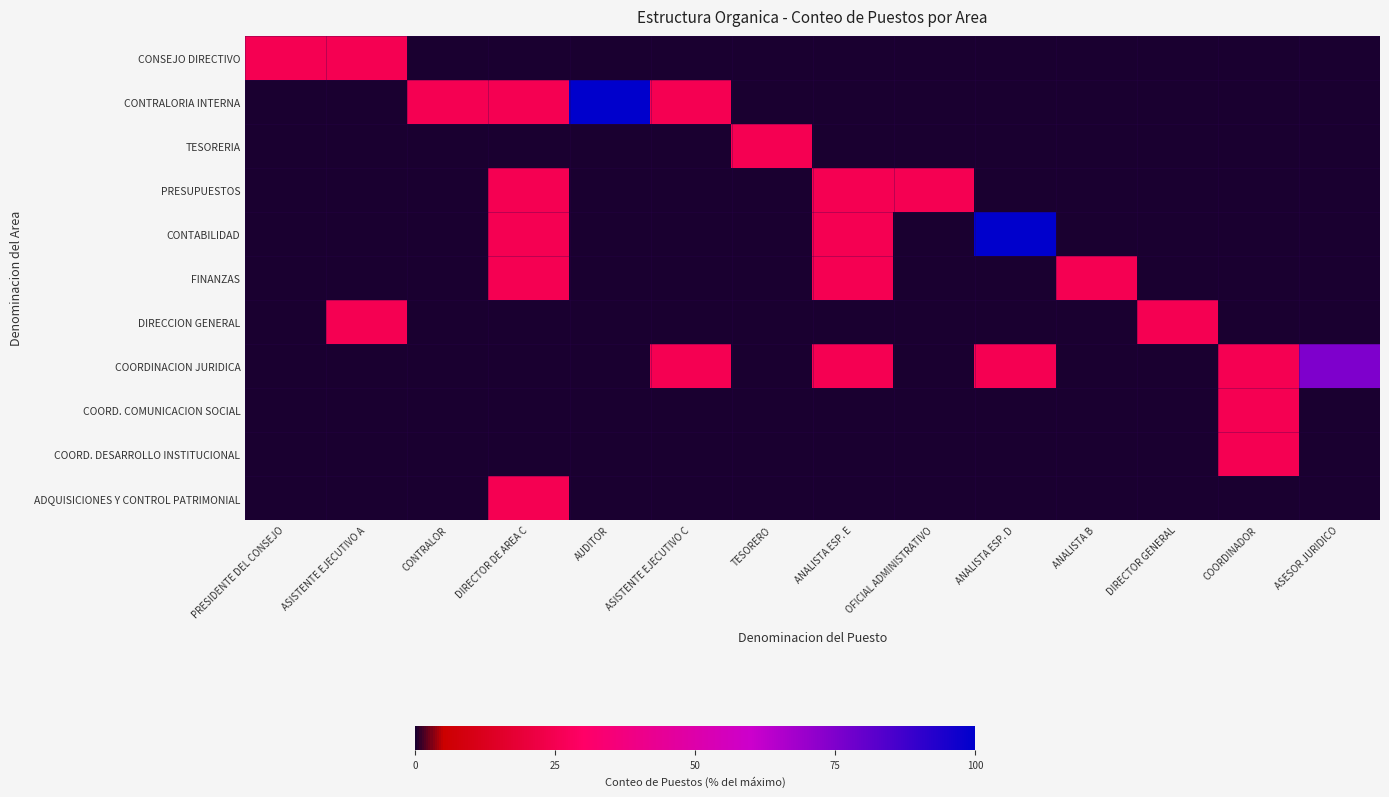

Reading left to right, transcribe all the data shown in this chart.

CONSEJO DIRECTIVO: PRESIDENTE DEL CONSEJO=25	ASISTENTE EJECUTIVO A=25	CONTRALOR=0	DIRECTOR DE AREA C=0	AUDITOR=0	ASISTENTE EJECUTIVO C=0	TESORERO=0	ANALISTA ESP. E=0	OFICIAL ADMINISTRATIVO=0	ANALISTA ESP. D=0	ANALISTA B=0	DIRECTOR GENERAL=0	COORDINADOR=0	ASESOR JURIDICO=0
CONTRALORIA INTERNA: PRESIDENTE DEL CONSEJO=0	ASISTENTE EJECUTIVO A=0	CONTRALOR=25	DIRECTOR DE AREA C=25	AUDITOR=100	ASISTENTE EJECUTIVO C=25	TESORERO=0	ANALISTA ESP. E=0	OFICIAL ADMINISTRATIVO=0	ANALISTA ESP. D=0	ANALISTA B=0	DIRECTOR GENERAL=0	COORDINADOR=0	ASESOR JURIDICO=0
TESORERIA: PRESIDENTE DEL CONSEJO=0	ASISTENTE EJECUTIVO A=0	CONTRALOR=0	DIRECTOR DE AREA C=0	AUDITOR=0	ASISTENTE EJECUTIVO C=0	TESORERO=25	ANALISTA ESP. E=0	OFICIAL ADMINISTRATIVO=0	ANALISTA ESP. D=0	ANALISTA B=0	DIRECTOR GENERAL=0	COORDINADOR=0	ASESOR JURIDICO=0
PRESUPUESTOS: PRESIDENTE DEL CONSEJO=0	ASISTENTE EJECUTIVO A=0	CONTRALOR=0	DIRECTOR DE AREA C=25	AUDITOR=0	ASISTENTE EJECUTIVO C=0	TESORERO=0	ANALISTA ESP. E=25	OFICIAL ADMINISTRATIVO=25	ANALISTA ESP. D=0	ANALISTA B=0	DIRECTOR GENERAL=0	COORDINADOR=0	ASESOR JURIDICO=0
CONTABILIDAD: PRESIDENTE DEL CONSEJO=0	ASISTENTE EJECUTIVO A=0	CONTRALOR=0	DIRECTOR DE AREA C=25	AUDITOR=0	ASISTENTE EJECUTIVO C=0	TESORERO=0	ANALISTA ESP. E=25	OFICIAL ADMINISTRATIVO=0	ANALISTA ESP. D=100	ANALISTA B=0	DIRECTOR GENERAL=0	COORDINADOR=0	ASESOR JURIDICO=0
FINANZAS: PRESIDENTE DEL CONSEJO=0	ASISTENTE EJECUTIVO A=0	CONTRALOR=0	DIRECTOR DE AREA C=25	AUDITOR=0	ASISTENTE EJECUTIVO C=0	TESORERO=0	ANALISTA ESP. E=25	OFICIAL ADMINISTRATIVO=0	ANALISTA ESP. D=0	ANALISTA B=25	DIRECTOR GENERAL=0	COORDINADOR=0	ASESOR JURIDICO=0
DIRECCION GENERAL: PRESIDENTE DEL CONSEJO=0	ASISTENTE EJECUTIVO A=25	CONTRALOR=0	DIRECTOR DE AREA C=0	AUDITOR=0	ASISTENTE EJECUTIVO C=0	TESORERO=0	ANALISTA ESP. E=0	OFICIAL ADMINISTRATIVO=0	ANALISTA ESP. D=0	ANALISTA B=0	DIRECTOR GENERAL=25	COORDINADOR=0	ASESOR JURIDICO=0
COORDINACION JURIDICA: PRESIDENTE DEL CONSEJO=0	ASISTENTE EJECUTIVO A=0	CONTRALOR=0	DIRECTOR DE AREA C=0	AUDITOR=0	ASISTENTE EJECUTIVO C=25	TESORERO=0	ANALISTA ESP. E=25	OFICIAL ADMINISTRATIVO=0	ANALISTA ESP. D=25	ANALISTA B=0	DIRECTOR GENERAL=0	COORDINADOR=25	ASESOR JURIDICO=75
COORD. COMUNICACION SOCIAL: PRESIDENTE DEL CONSEJO=0	ASISTENTE EJECUTIVO A=0	CONTRALOR=0	DIRECTOR DE AREA C=0	AUDITOR=0	ASISTENTE EJECUTIVO C=0	TESORERO=0	ANALISTA ESP. E=0	OFICIAL ADMINISTRATIVO=0	ANALISTA ESP. D=0	ANALISTA B=0	DIRECTOR GENERAL=0	COORDINADOR=25	ASESOR JURIDICO=0
COORD. DESARROLLO INSTITUCIONAL: PRESIDENTE DEL CONSEJO=0	ASISTENTE EJECUTIVO A=0	CONTRALOR=0	DIRECTOR DE AREA C=0	AUDITOR=0	ASISTENTE EJECUTIVO C=0	TESORERO=0	ANALISTA ESP. E=0	OFICIAL ADMINISTRATIVO=0	ANALISTA ESP. D=0	ANALISTA B=0	DIRECTOR GENERAL=0	COORDINADOR=25	ASESOR JURIDICO=0
ADQUISICIONES Y CONTROL PATRIMONIAL: PRESIDENTE DEL CONSEJO=0	ASISTENTE EJECUTIVO A=0	CONTRALOR=0	DIRECTOR DE AREA C=25	AUDITOR=0	ASISTENTE EJECUTIVO C=0	TESORERO=0	ANALISTA ESP. E=0	OFICIAL ADMINISTRATIVO=0	ANALISTA ESP. D=0	ANALISTA B=0	DIRECTOR GENERAL=0	COORDINADOR=0	ASESOR JURIDICO=0